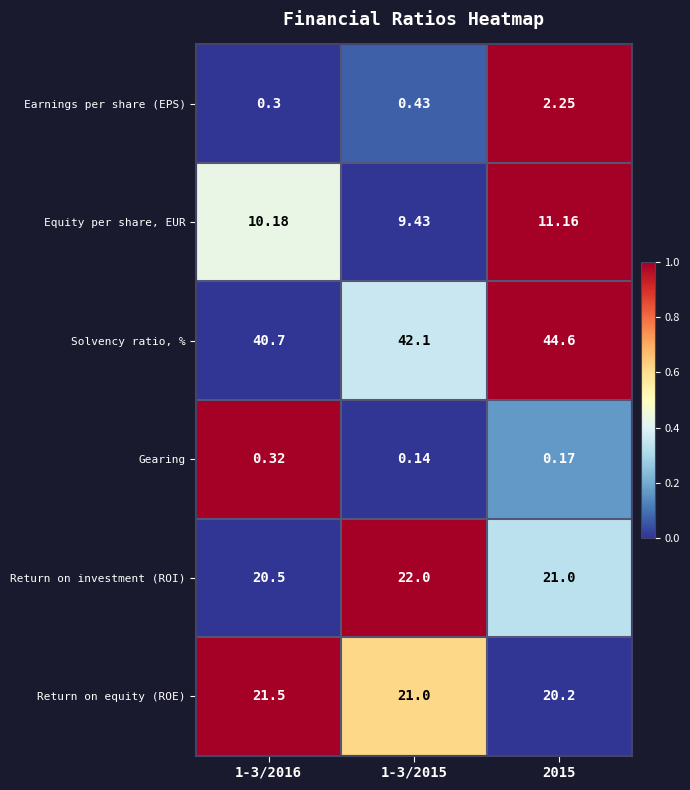

List the series in order of their peak value, lowest first.

Gearing, Earnings per share (EPS), Equity per share, EUR, Return on equity (ROE), Return on investment (ROI), Solvency ratio, %